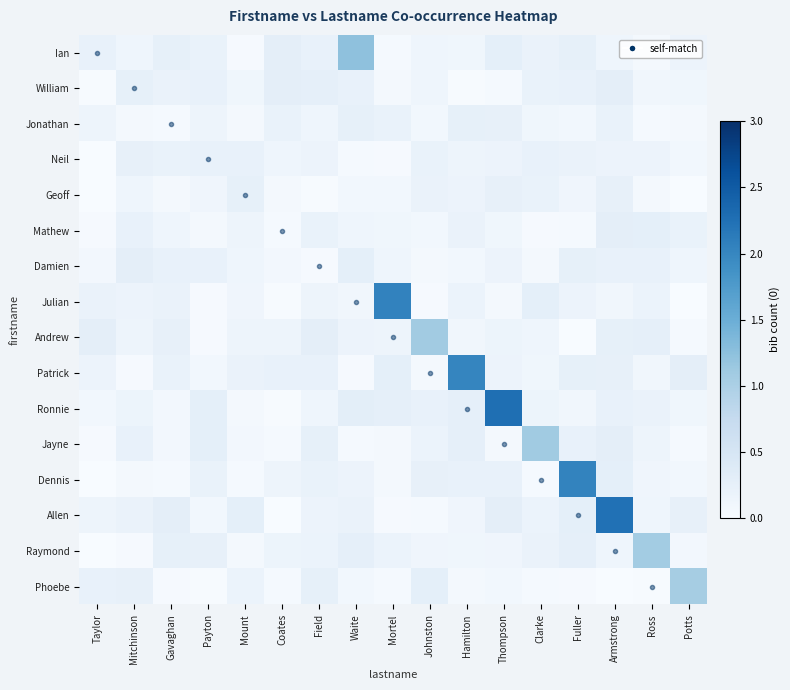

How many distinct data groups are displayed?

16